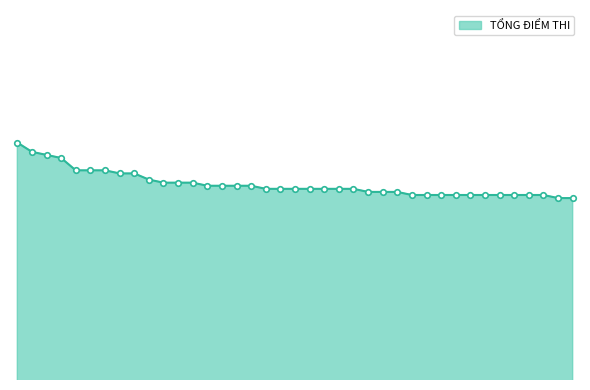

What is the minimum value shown in the chart?

26.9